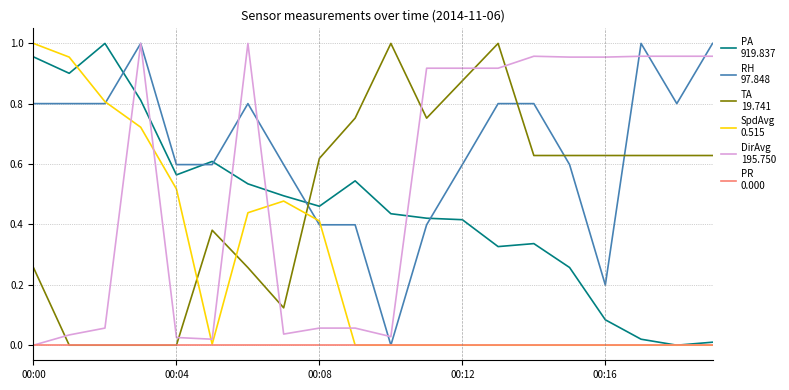

Is this an area chart (filled region under the line)?

No